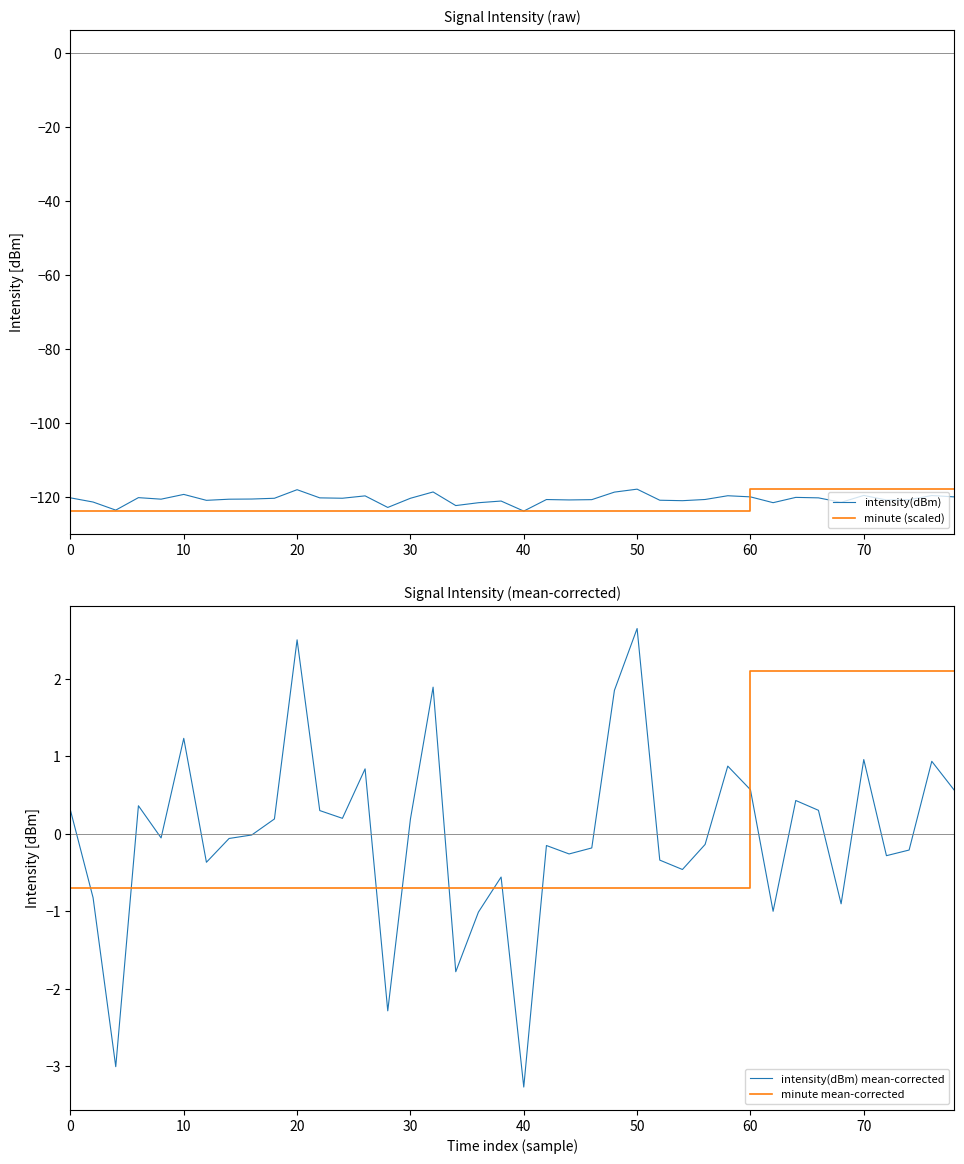

True or false: intensity(dBm) mean-corrected and minute mean-corrected cross at least once.

True